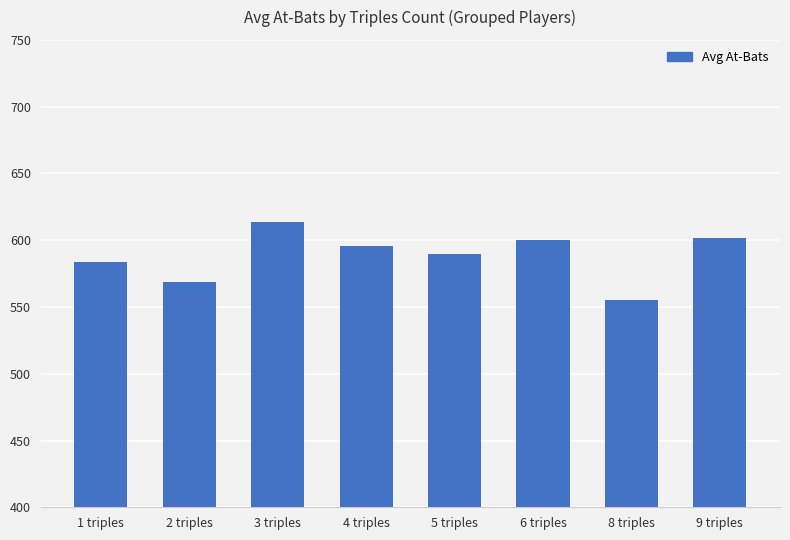

Does the chart contain any negative values?

No